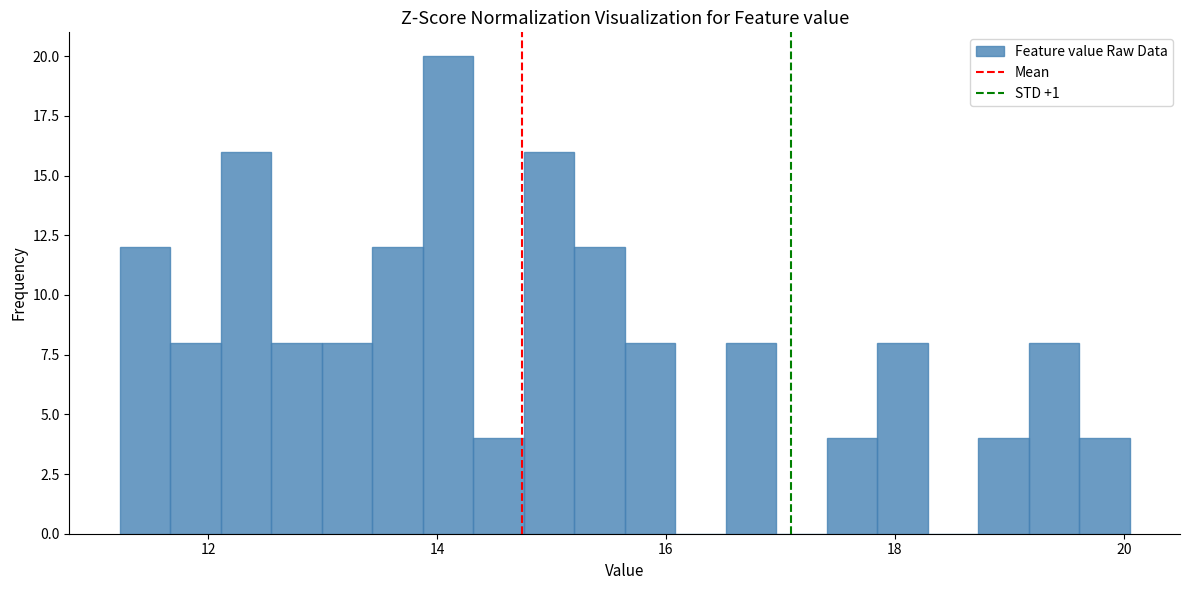

Around what value on the x-axis is the tallest bar? Give the approximate position of its centre, as read against the axis.

14.0